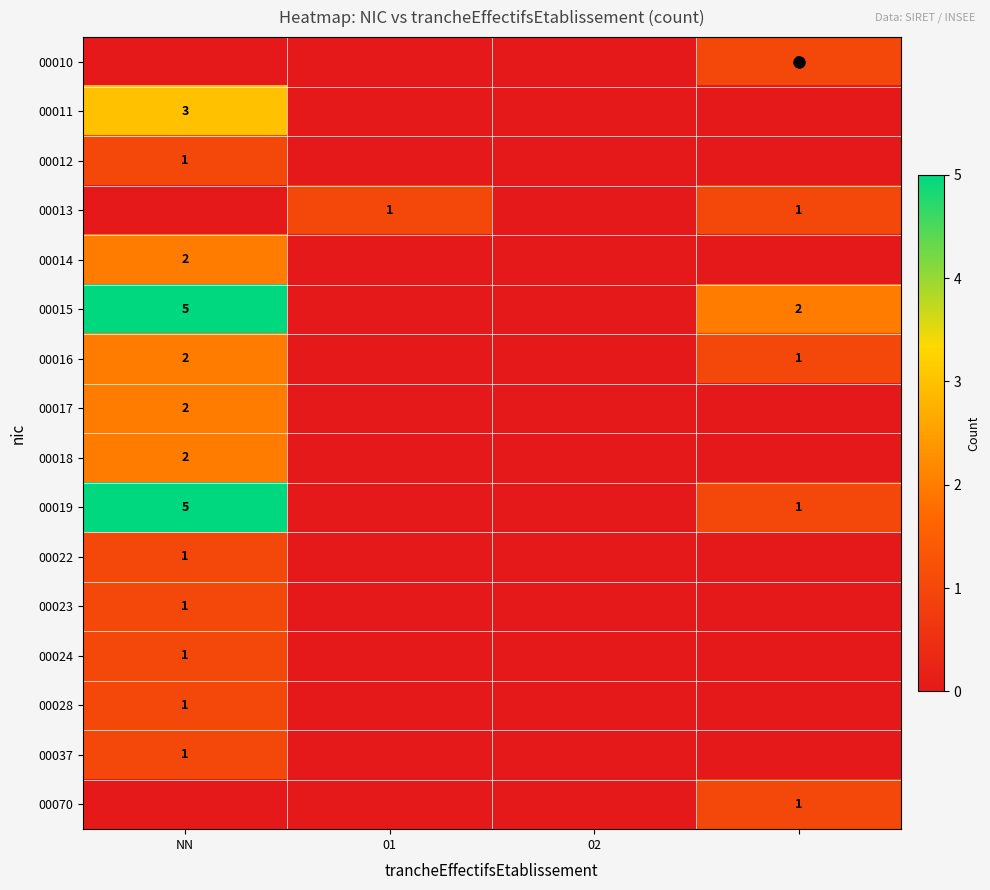

What is the greatest value displayed?

5